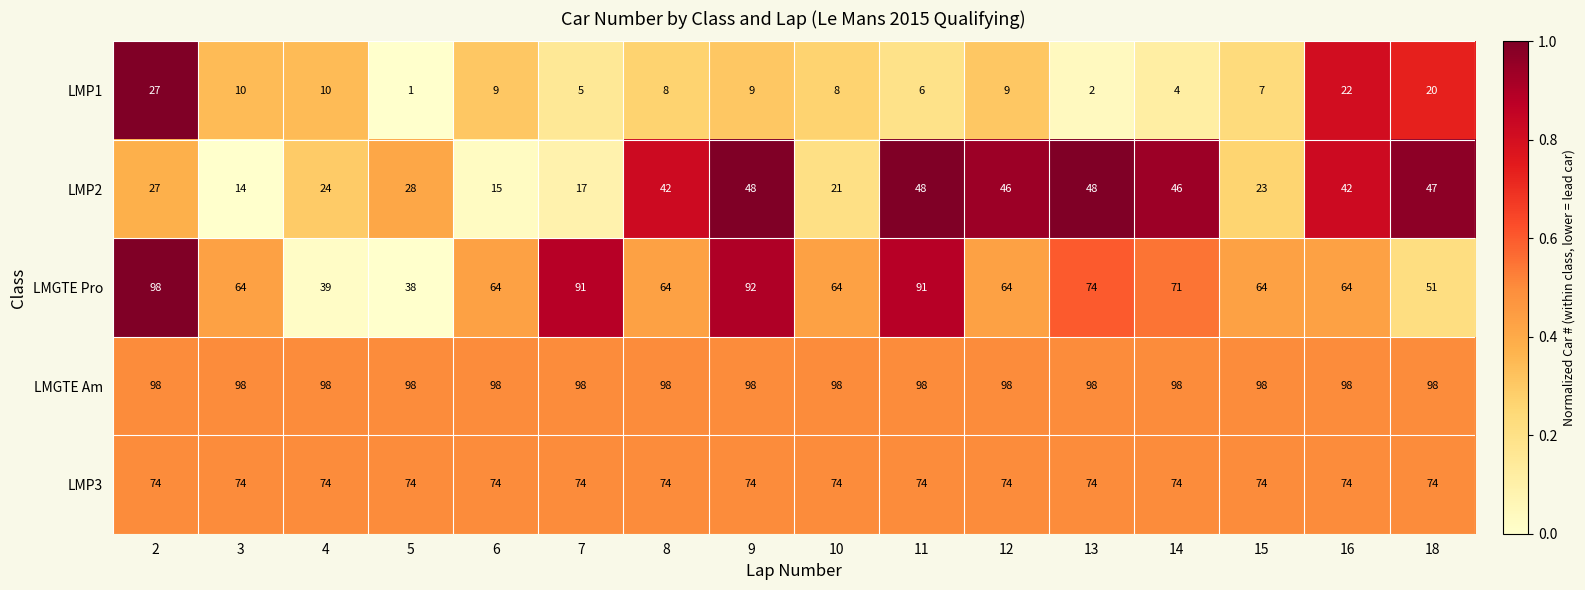

At which label does LMGTE Pro reach its minimum?

5